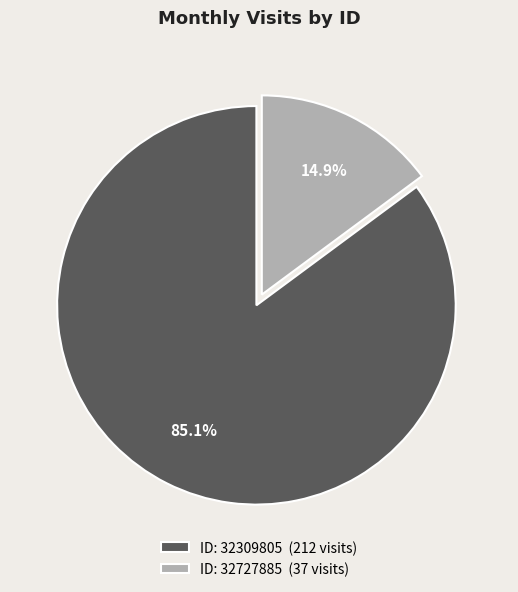

Between ID: 32727885 (37 visits) and ID: 32309805 (212 visits), which is larger?

ID: 32309805 (212 visits)